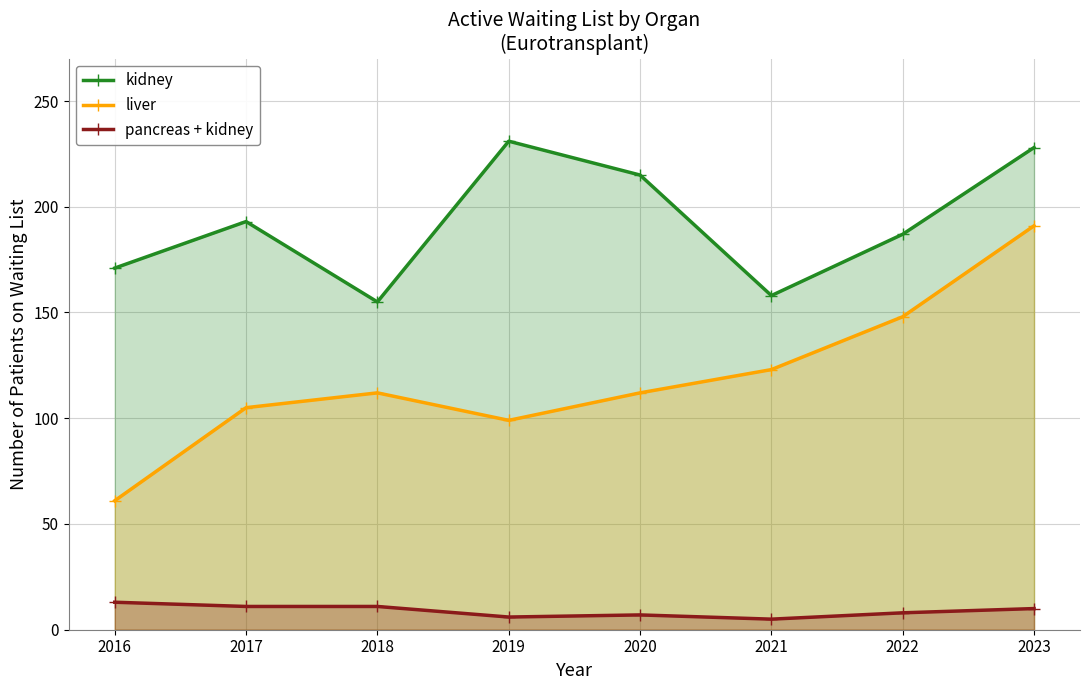

What is the value of the pancreas + kidney point at the 4th from the left?

6